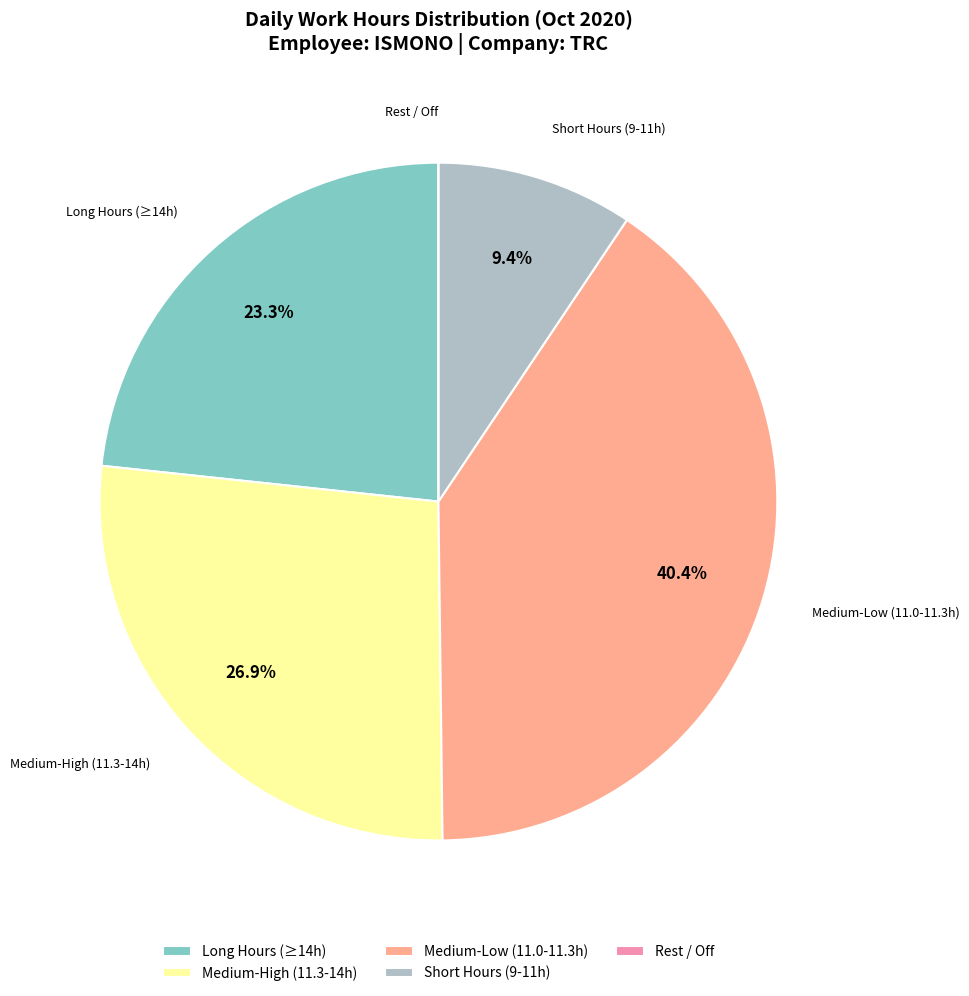

Does Medium-Low (11.0-11.3h) account for over 50% of the chart?

No